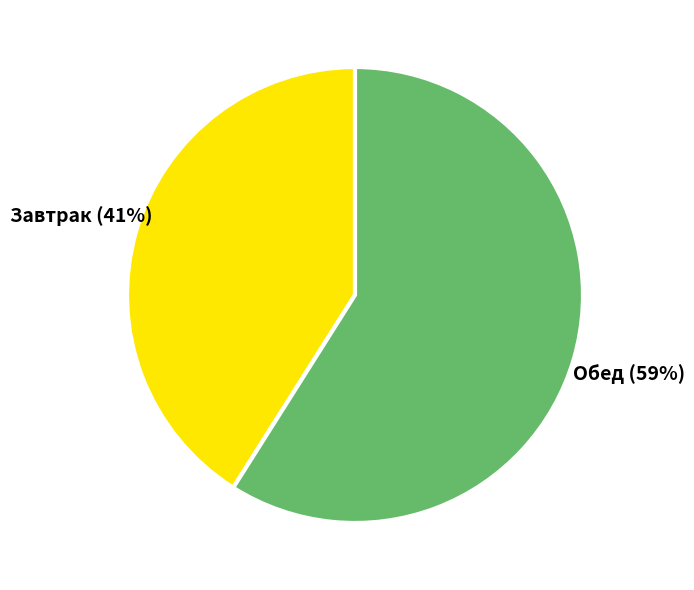

To the nearest percent, what is the difference between the largest and smallest slice percentages?

18%